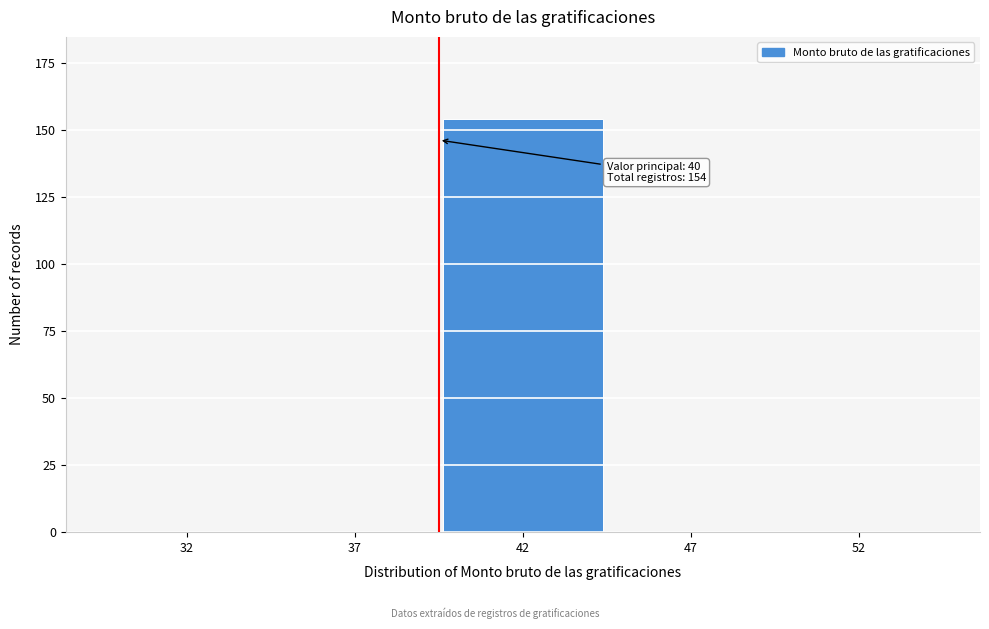

Reading right to left, transcribe all the data shown in this chart.

52=0	47=0	42=154	37=0	32=0